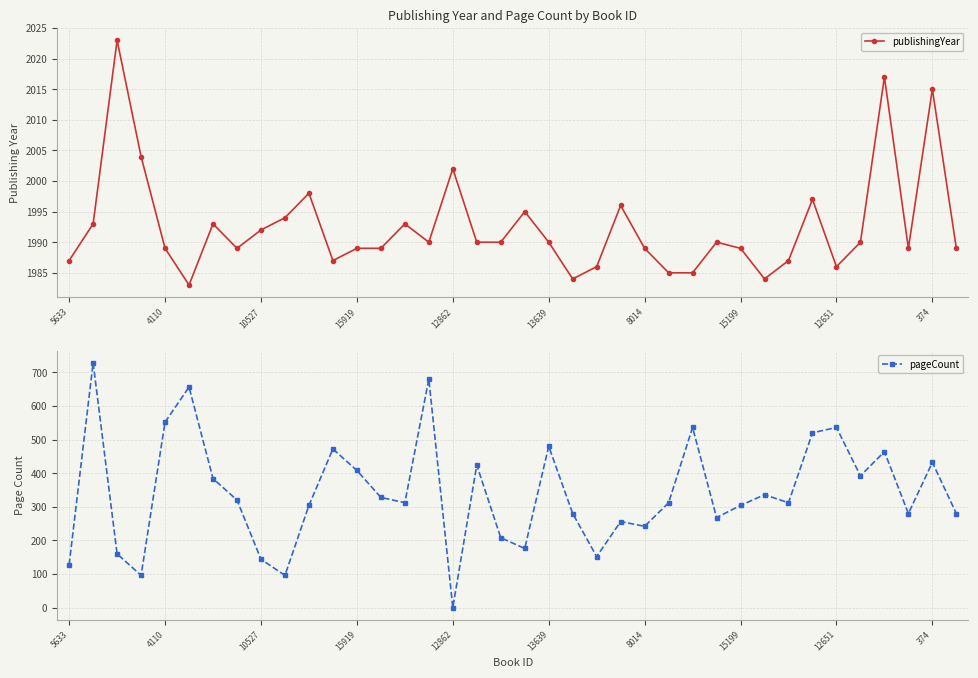

Which series has the largest range (max minus min)?

pageCount